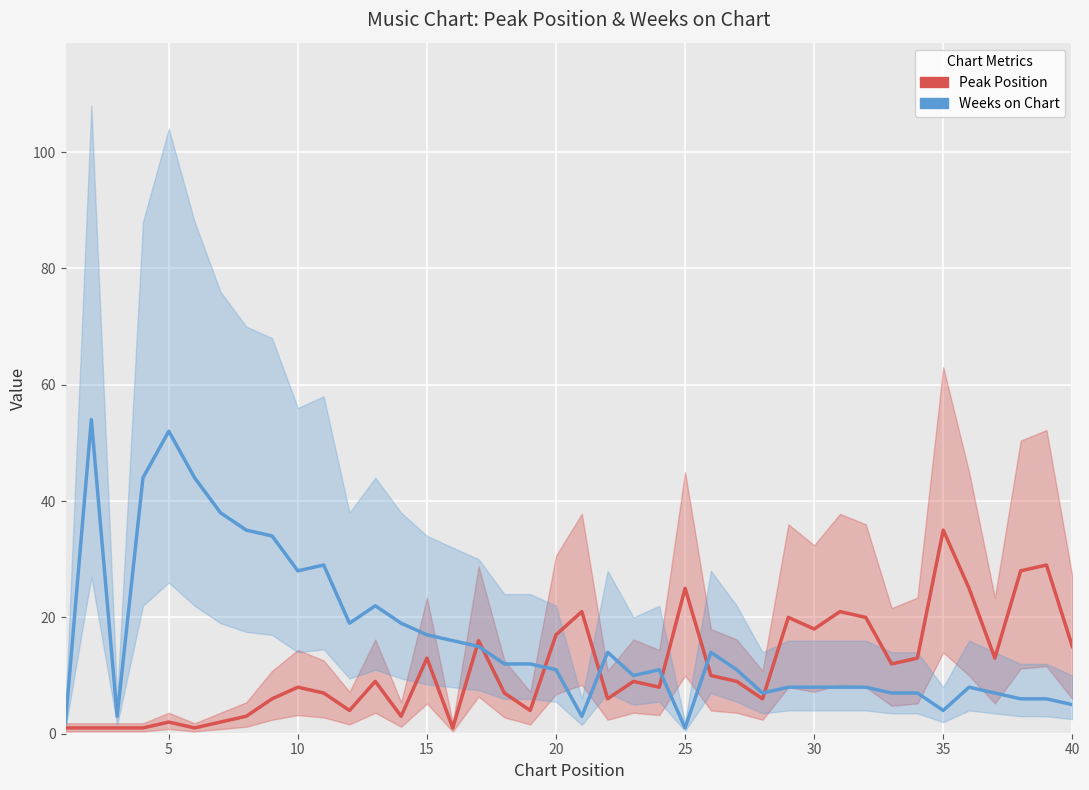

Which series has the largest range (max minus min)?

Weeks on Chart